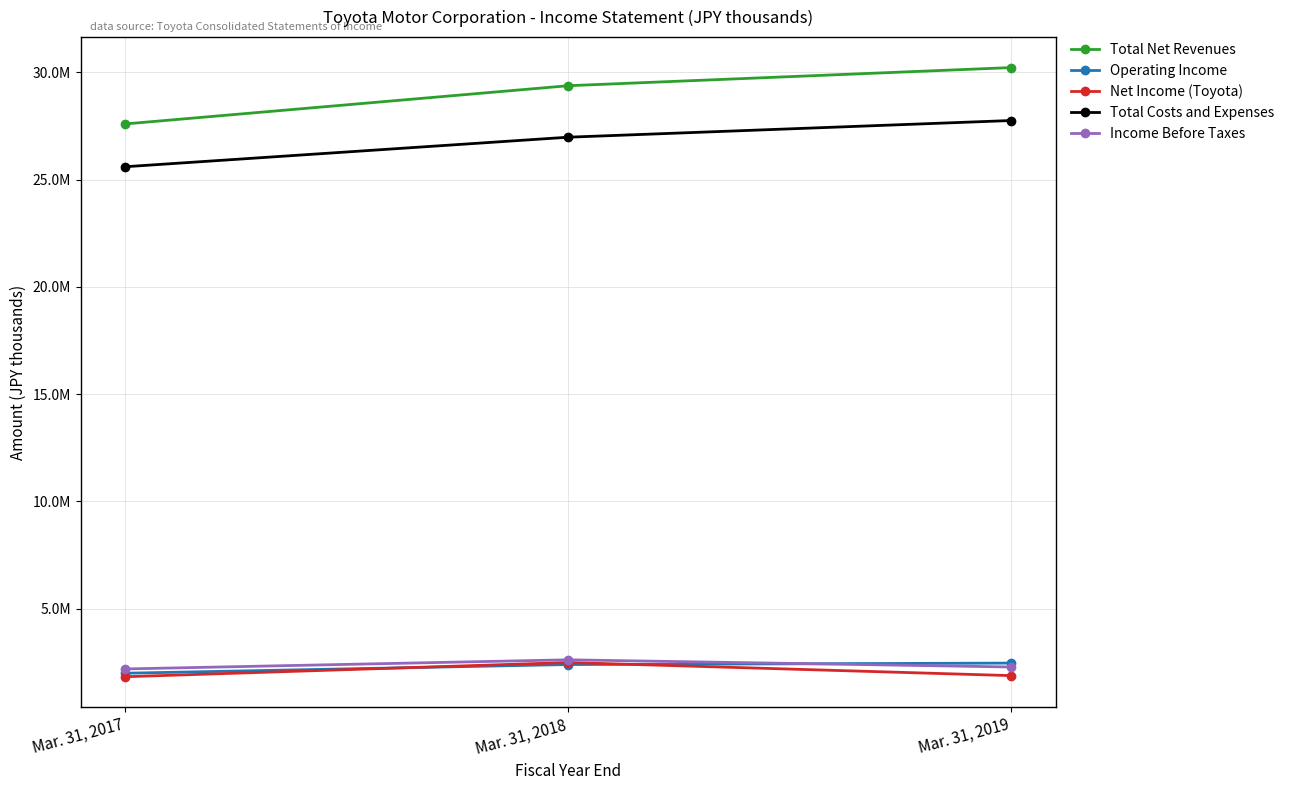

What is the average value of the Total Net Revenues series?

29067461